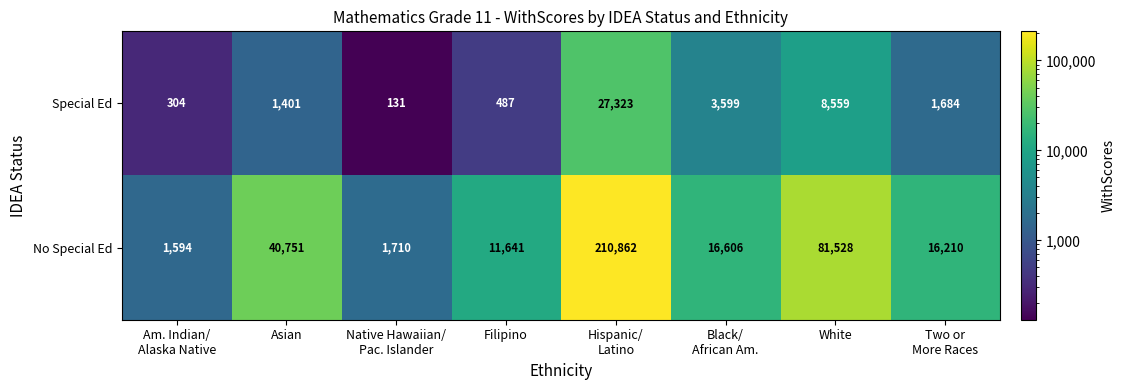

How many series are shown in this chart?

2